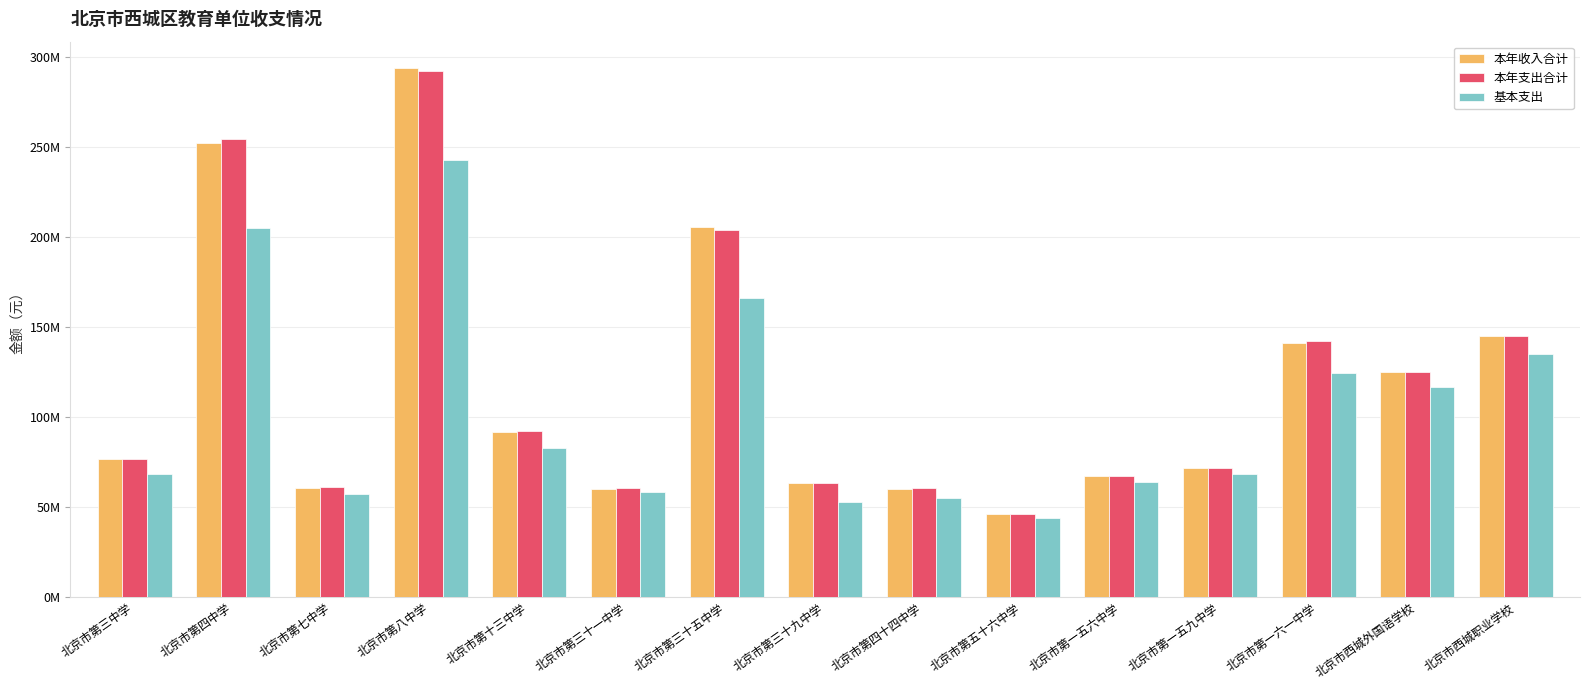

Does the chart contain any negative values?

No